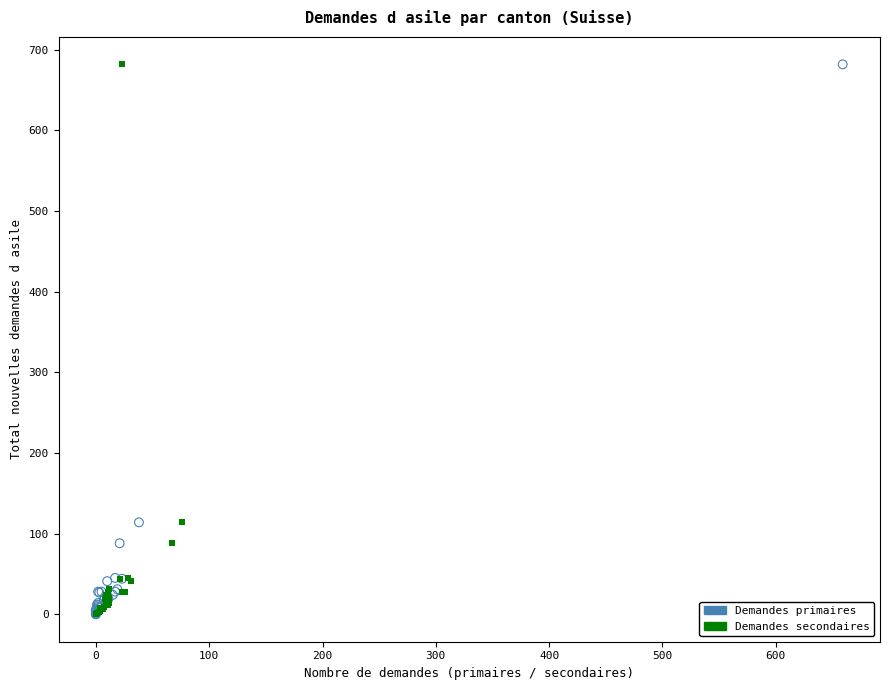

What are all the series names shown in the legend?

Demandes primaires, Demandes secondaires